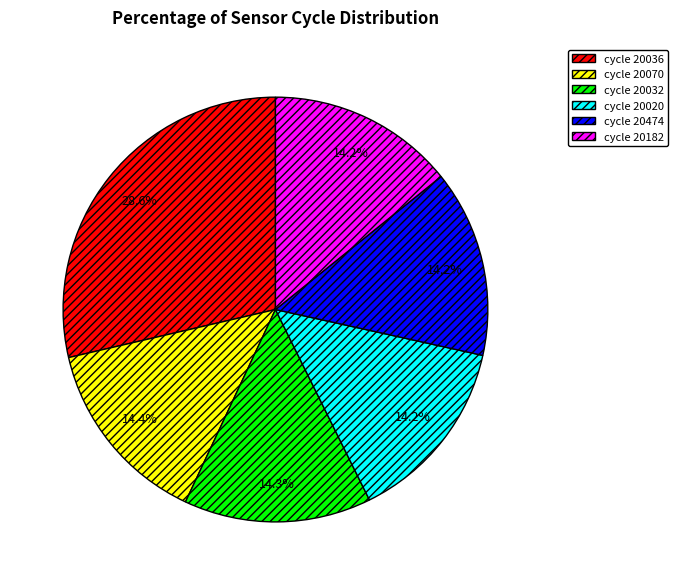

Is there any slice that represents more than half of the pie?

No